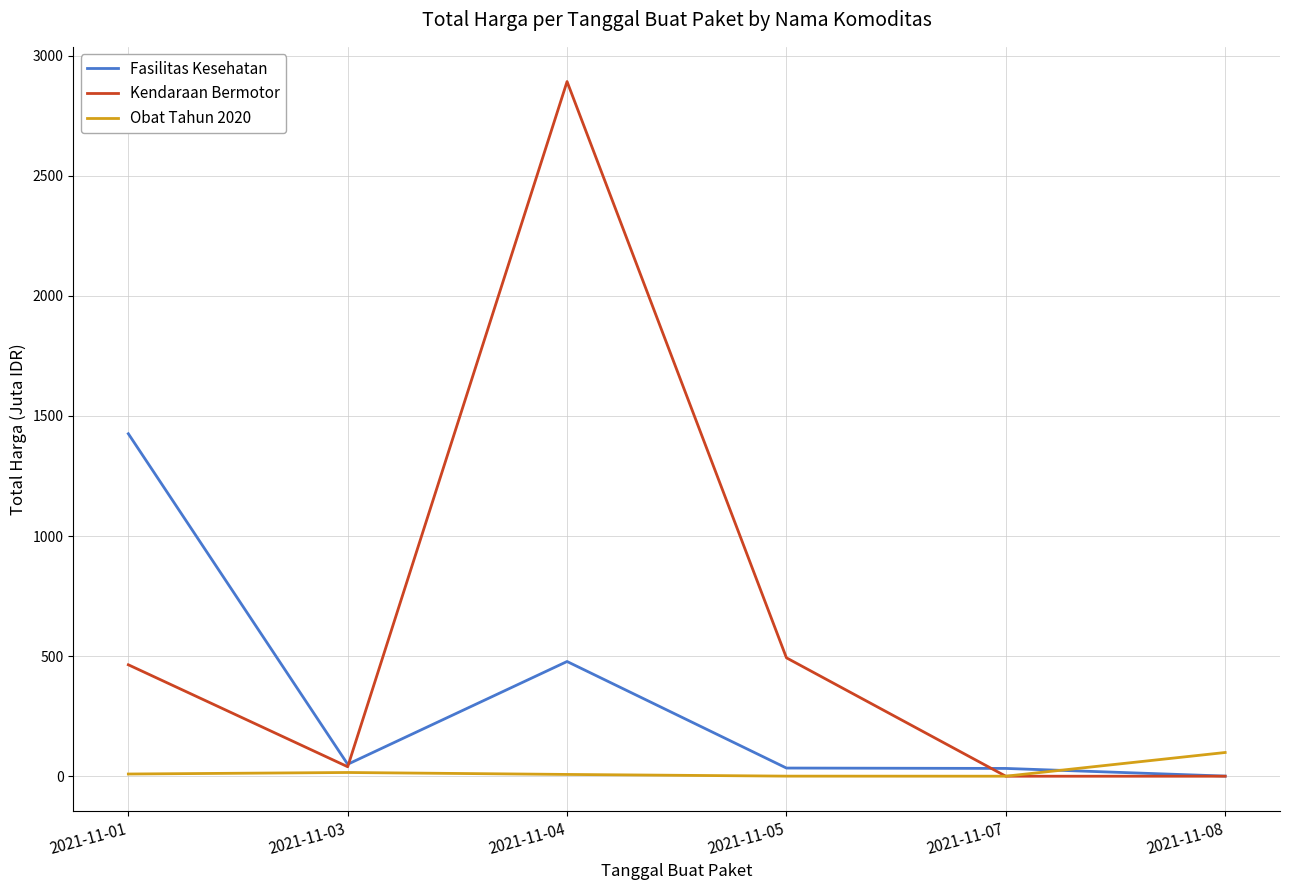

What is the difference between the highest and lowest values at 2021-11-03?

34.2